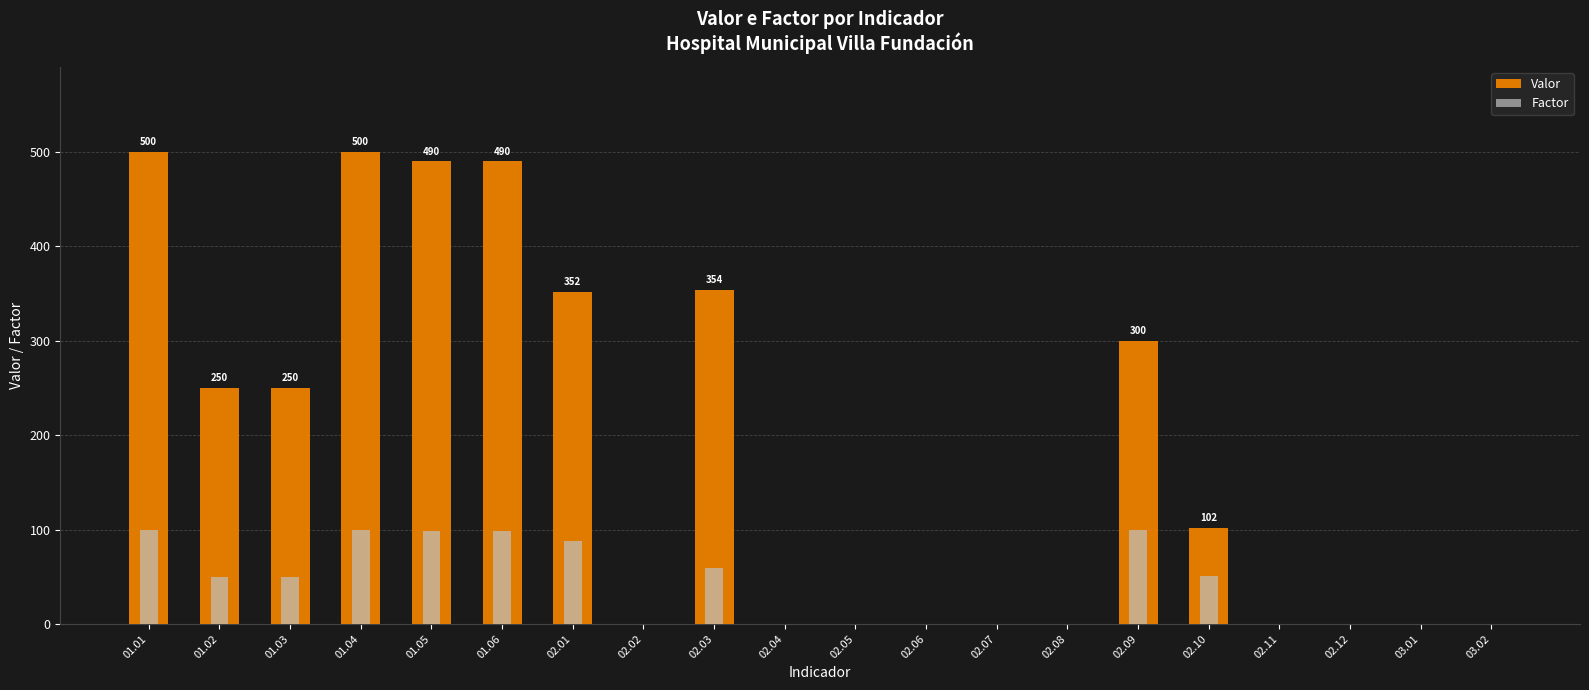

What is the spread (max minus min) of values at 01.02?

200